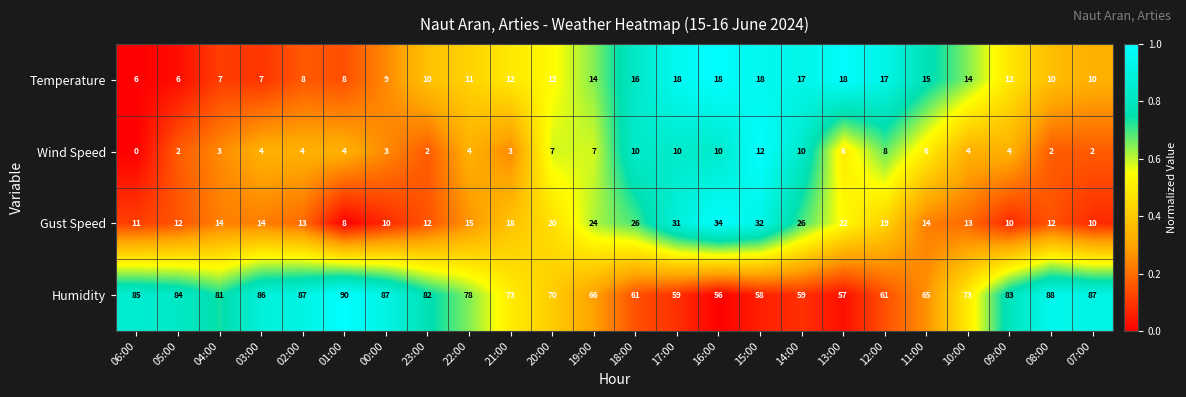

How many data points does each series have?

24